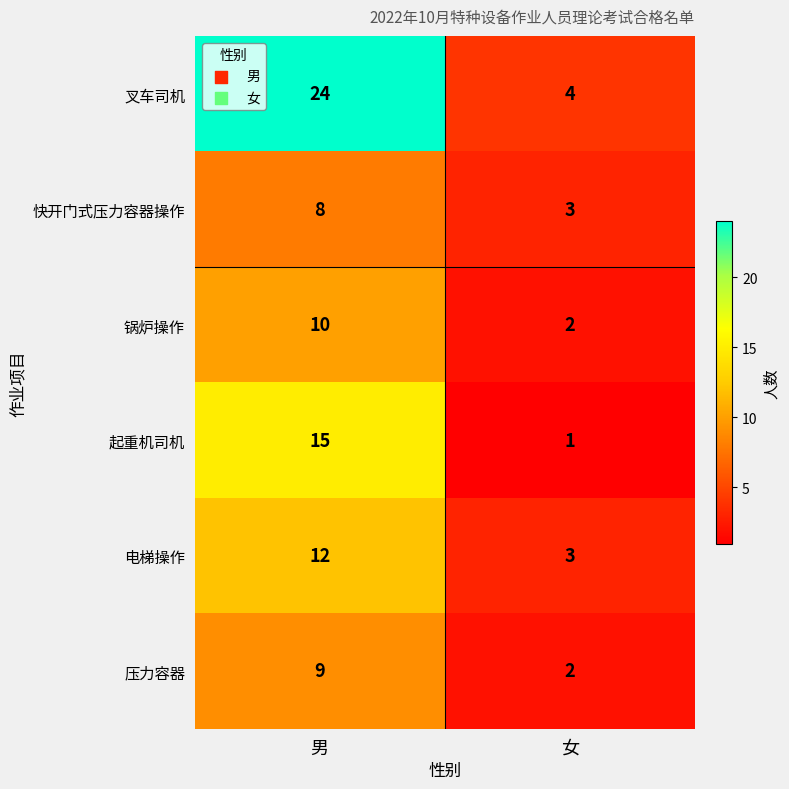

How many series are shown in this chart?

6